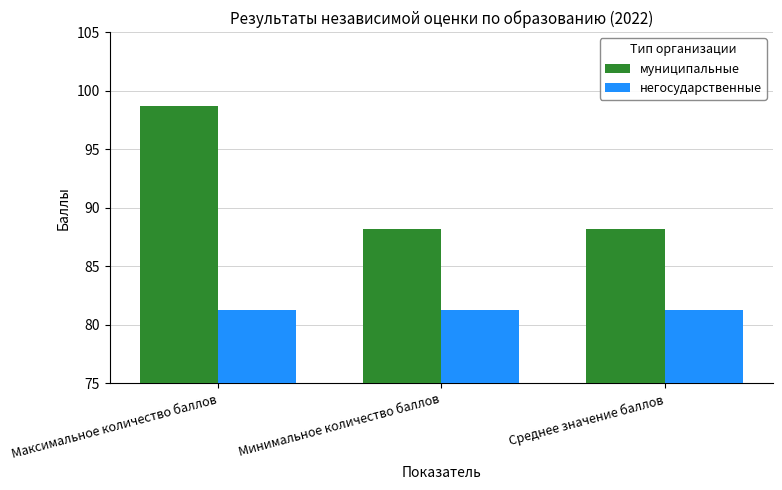

Reading left to right, extract all data points from this chart.

муниципальные: 98.7	88.2	88.2
негосударственные: 81.3	81.3	81.3